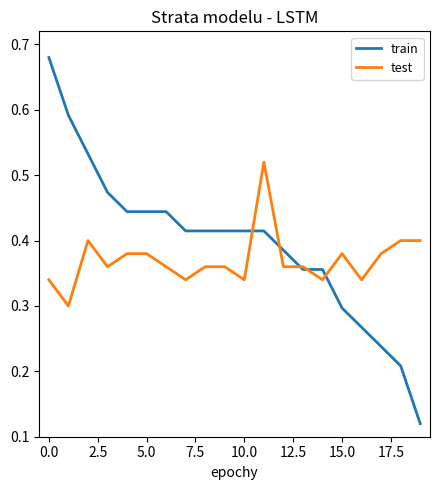

List the series in order of their peak value, highest first.

train, test